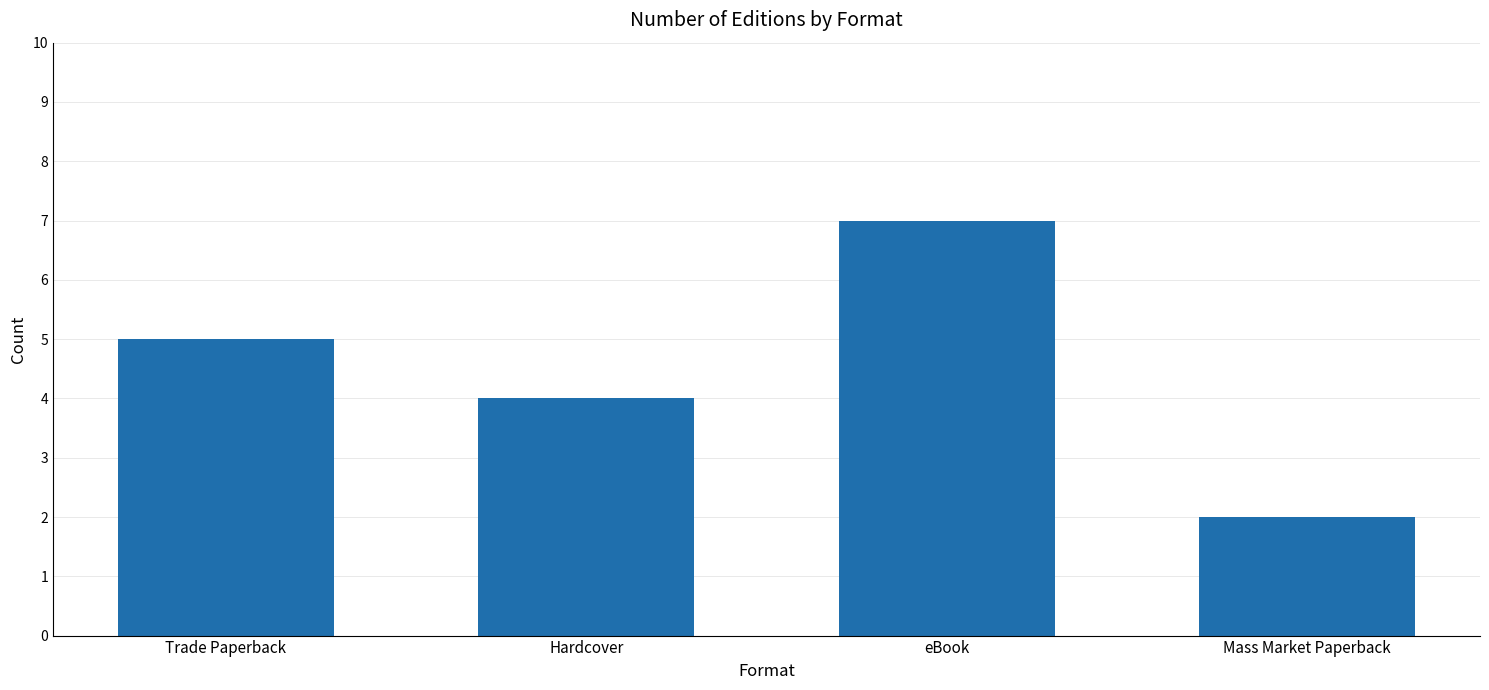

Reading left to right, extract all data points from this chart.

Trade Paperback=5	Hardcover=4	eBook=7	Mass Market Paperback=2